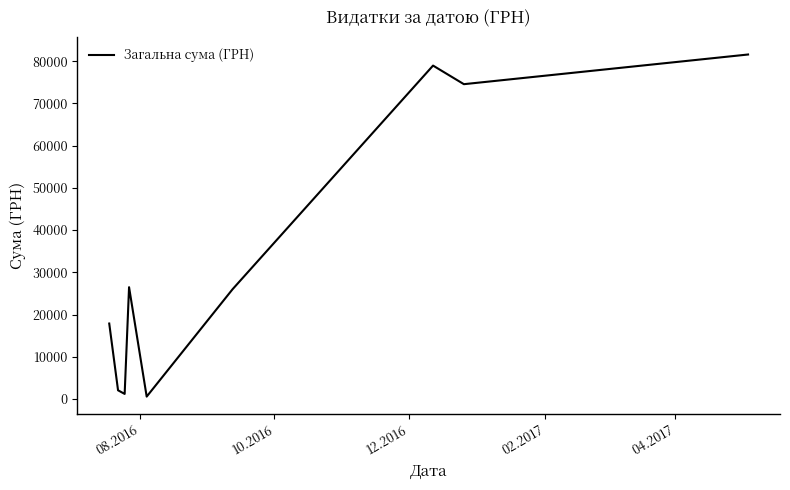

Reading right to left, list all the values displayed in this chart.

81589.2	74562.0	78965.0	26000.0	561.4	26477.0	1198.0	2056.2	17871.0